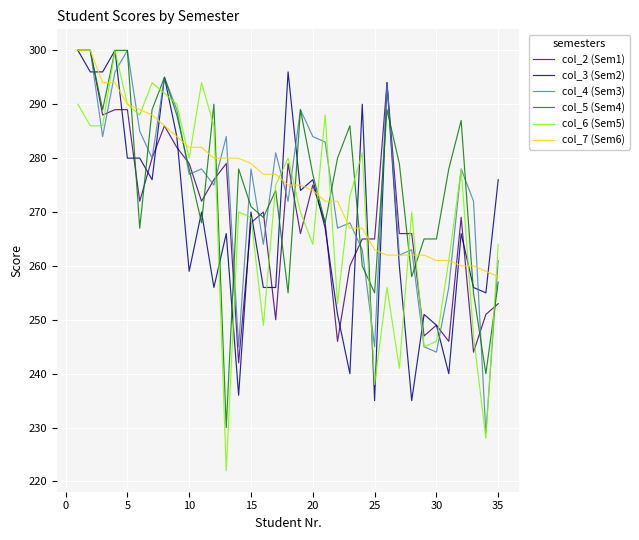

Which series has the largest range (max minus min)?

col_6 (Sem5)